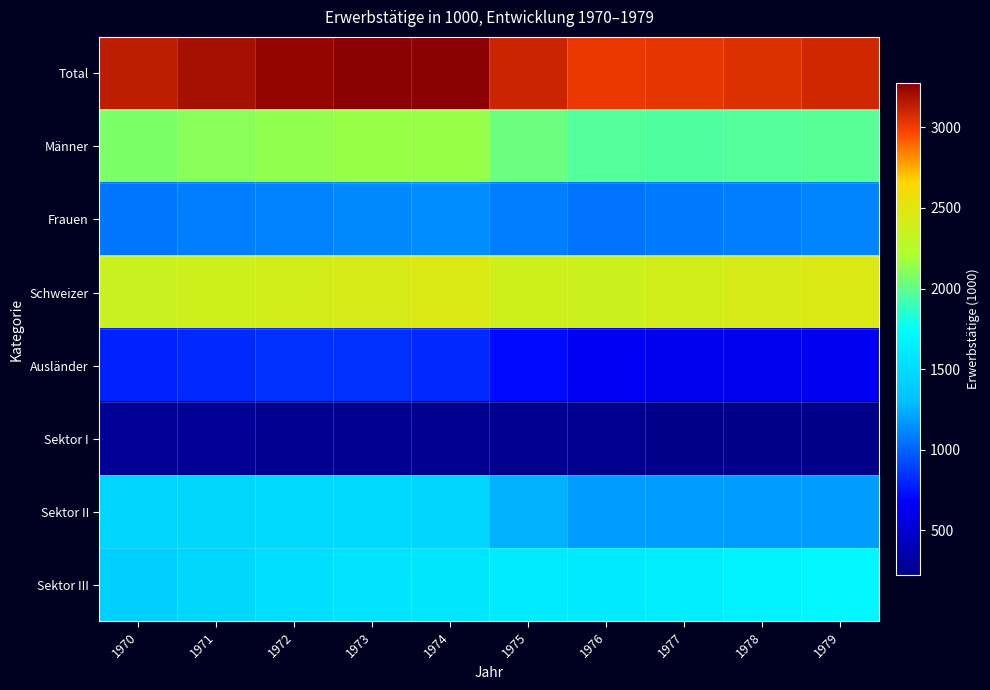

What is the minimum value shown in the chart?

220.0